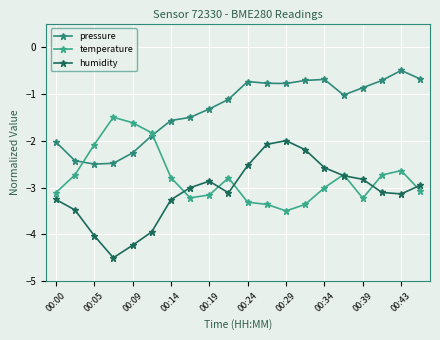

Reading right to left, extract all data points from this chart.

pressure: -0.7	-0.5	-0.7	-0.9	-1.0	-0.7	-0.7	-0.8	-0.8	-0.7	-1.1	-1.3	-1.5	-1.6	-1.9	-2.3	-2.5	-2.5	-2.4	-2.0
temperature: -3.1	-2.6	-2.7	-3.2	-2.7	-3.0	-3.4	-3.5	-3.4	-3.3	-2.8	-3.2	-3.2	-2.8	-1.8	-1.6	-1.5	-2.1	-2.7	-3.1
humidity: -3.0	-3.1	-3.1	-2.8	-2.7	-2.6	-2.2	-2.0	-2.1	-2.5	-3.1	-2.9	-3.0	-3.3	-3.9	-4.2	-4.5	-4.0	-3.5	-3.3